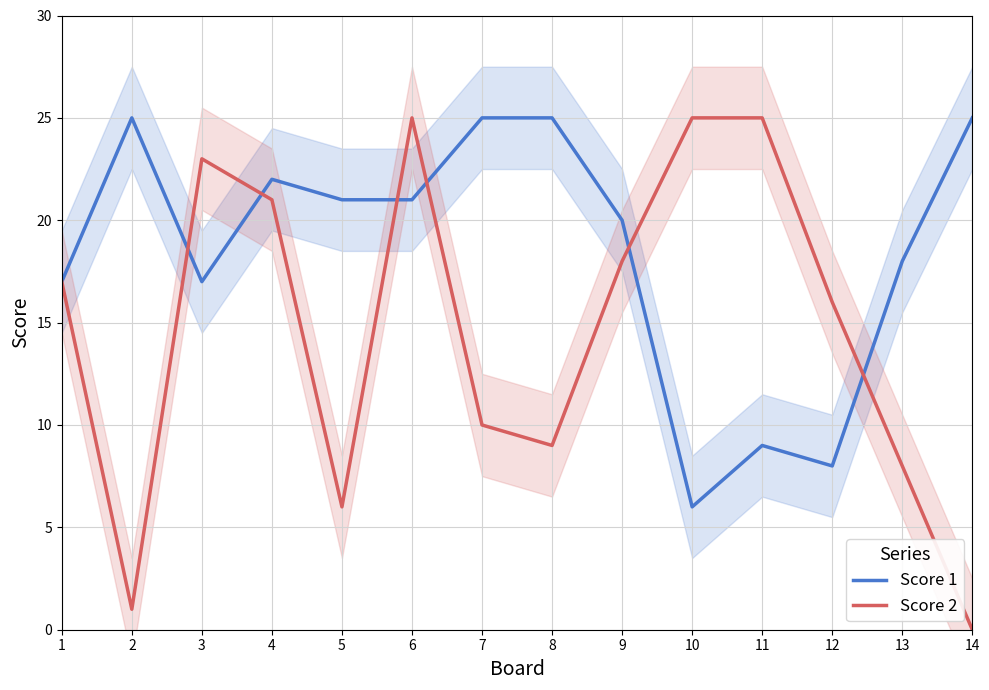

Reading left to right, transcribe all the data shown in this chart.

Score 1: 1=17	2=25	3=17	4=22	5=21	6=21	7=25	8=25	9=20	10=6	11=9	12=8	13=18	14=25
Score 2: 1=17	2=1	3=23	4=21	5=6	6=25	7=10	8=9	9=18	10=25	11=25	12=16	13=8	14=0